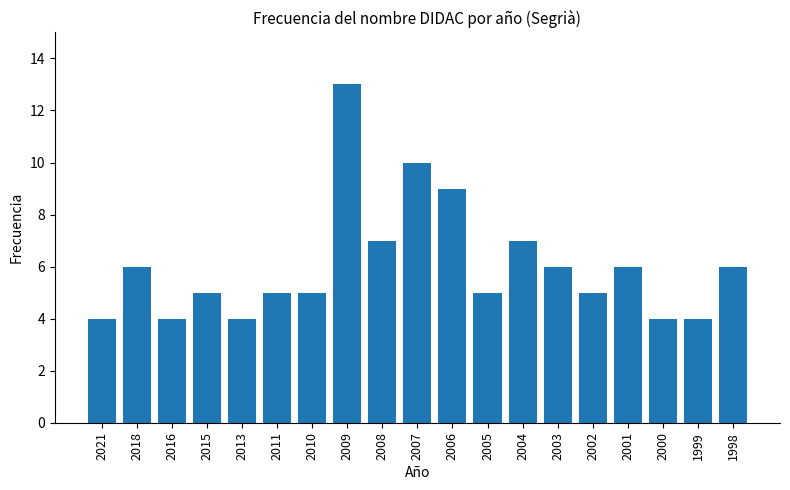

Reading left to right, transcribe all the data shown in this chart.

2021=4	2018=6	2016=4	2015=5	2013=4	2011=5	2010=5	2009=13	2008=7	2007=10	2006=9	2005=5	2004=7	2003=6	2002=5	2001=6	2000=4	1999=4	1998=6